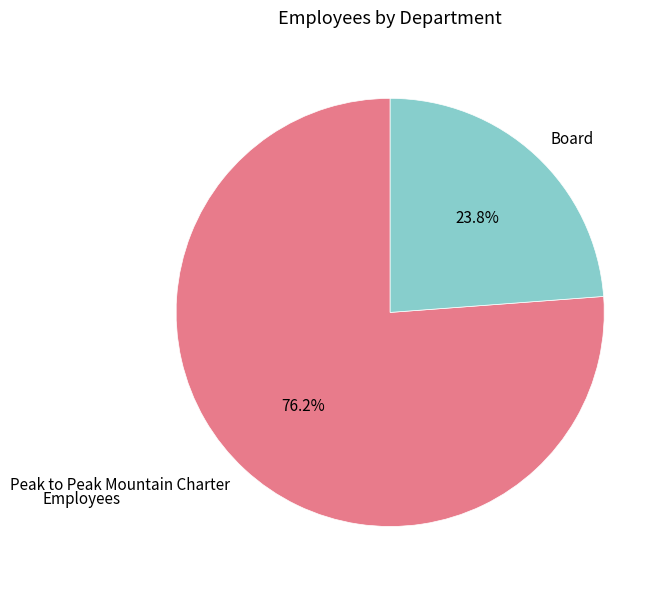

Which has a higher value, Board or Peak to Peak Mountain Charter?

Peak to Peak Mountain Charter